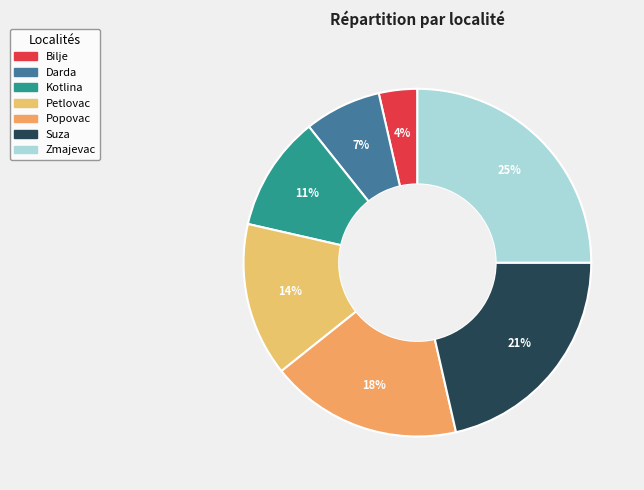

Is it true that Bilje is 1% of the pie?

False